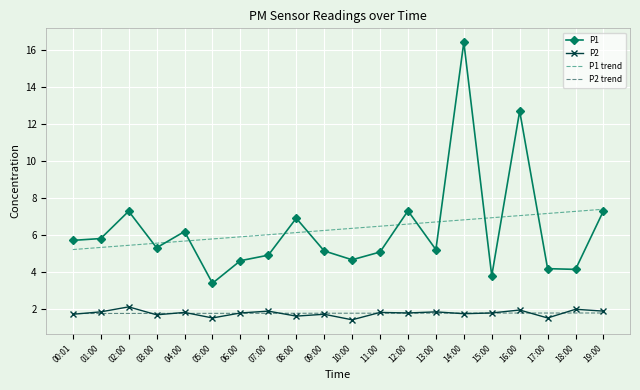

What are all the series names shown in the legend?

P1, P2, P1 trend, P2 trend